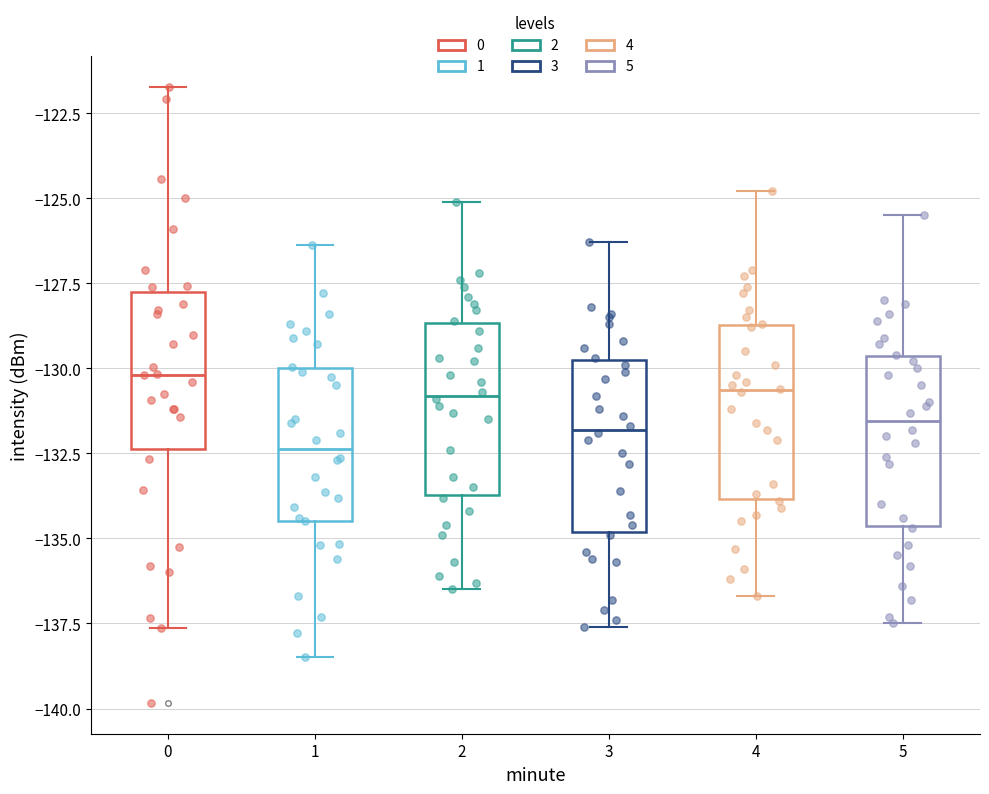

Where is the lower edge of the box at x = 0 on the y-axis? The values are not printed on the chart, so give them approximately, as read against the axis.

-132.5